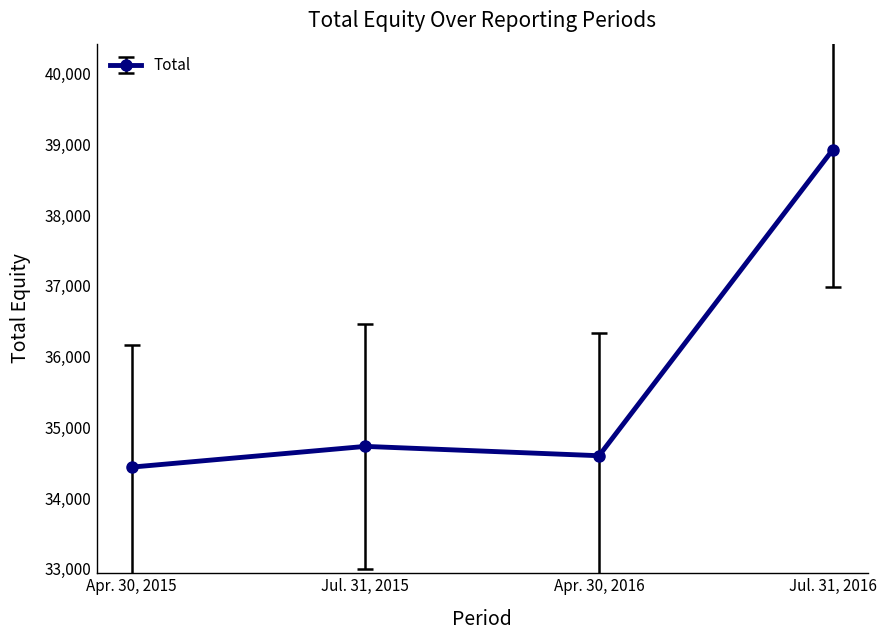

Reading right to left, list all the values displayed in this chart.

Jul. 31, 2016=38924	Apr. 30, 2016=34600	Jul. 31, 2015=34732	Apr. 30, 2015=34439